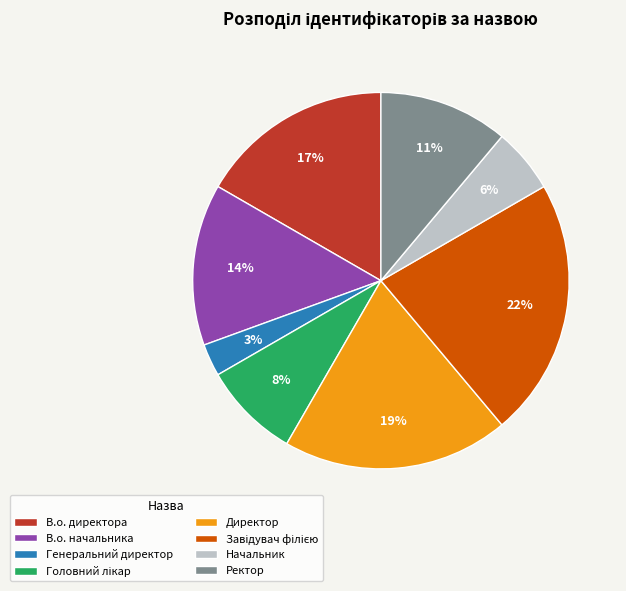

Does В.о. начальника represent more than half of the total?

No